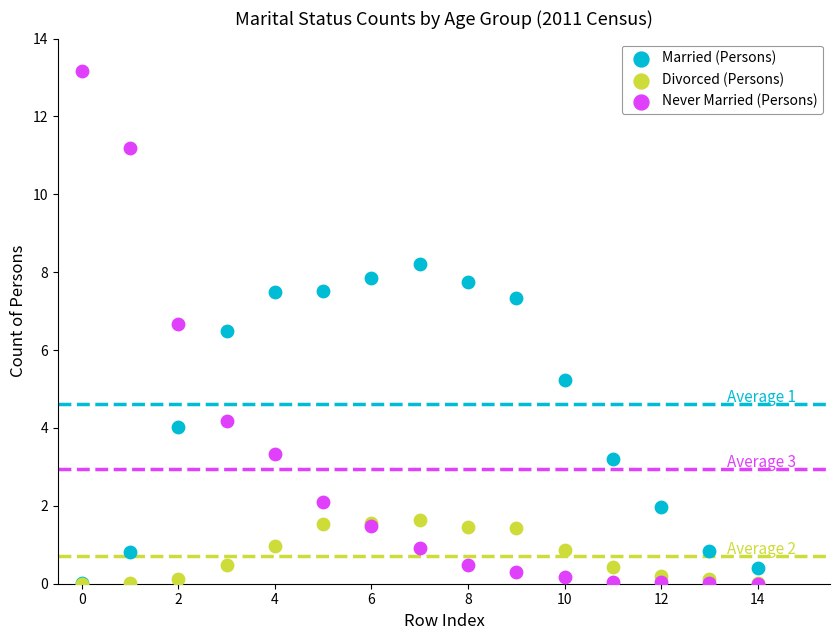

In the Never Married (Persons) series, what Y value is closest to 6?

6.7